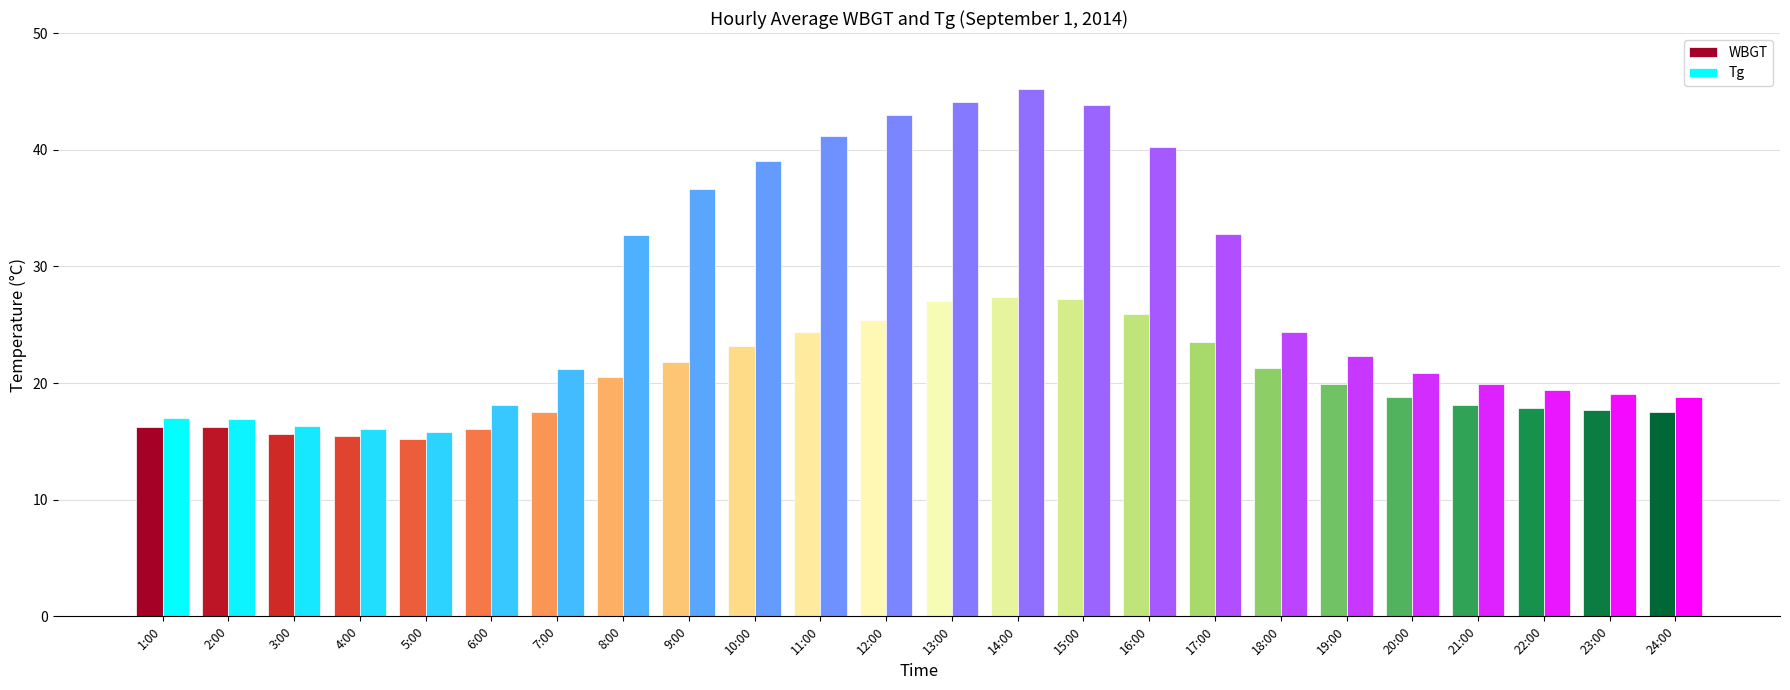

Rank the series at 18:00 from lowest to highest value.

WBGT, Tg